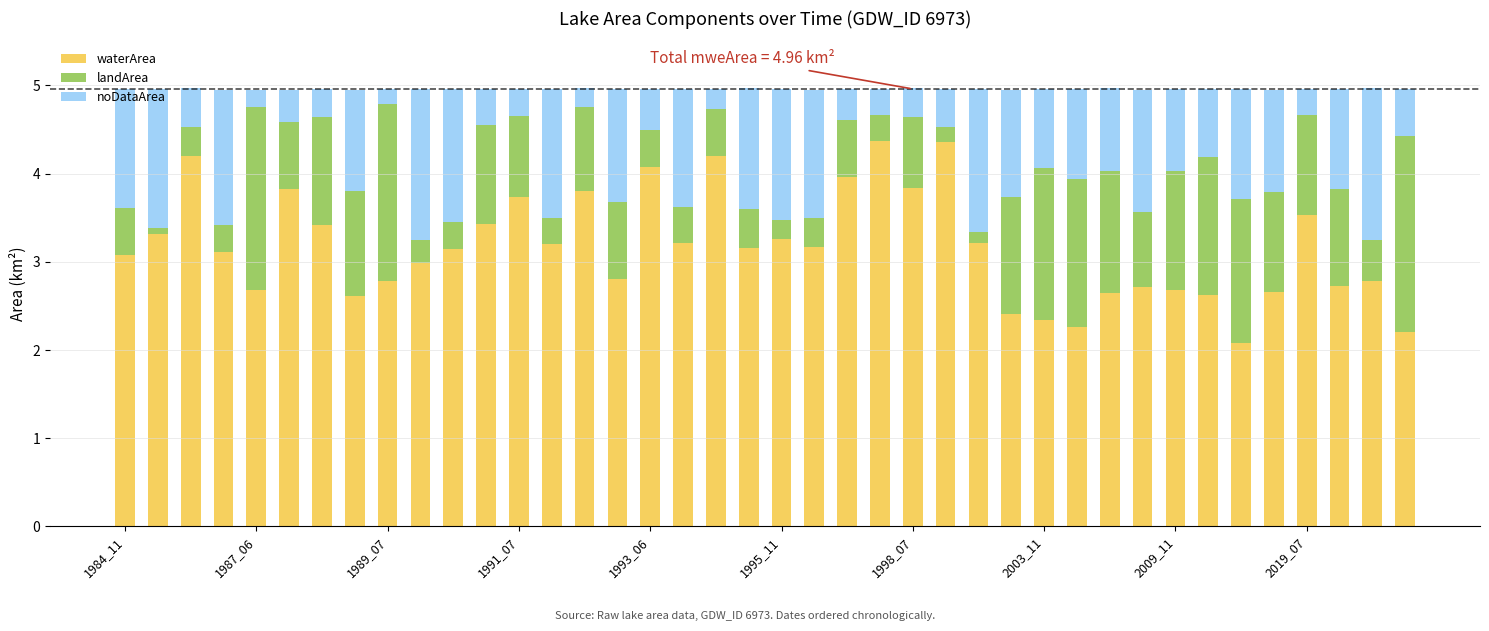

What is the sum of all waterArea values?

126.6